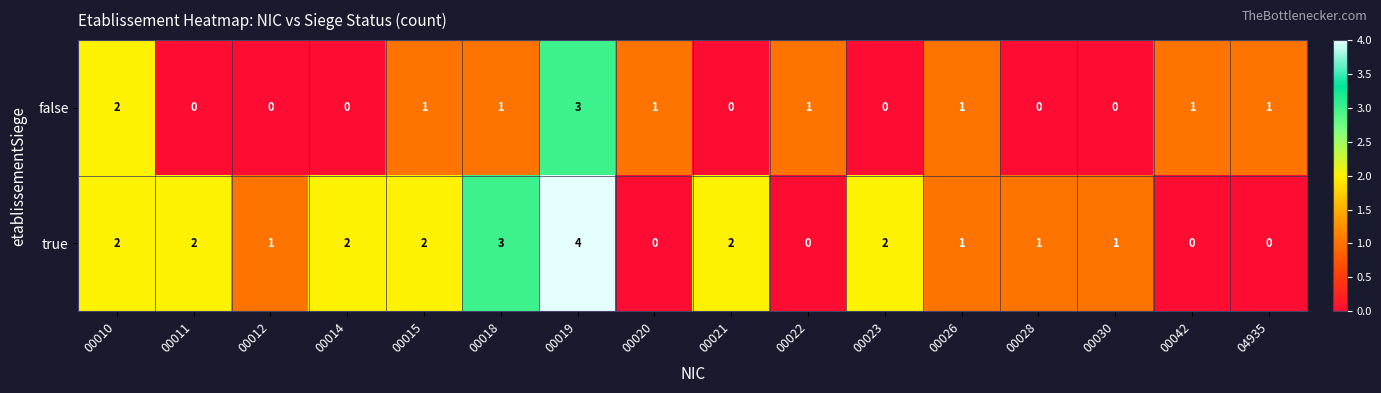

Which label corresponds to the largest value in the chart?

00019